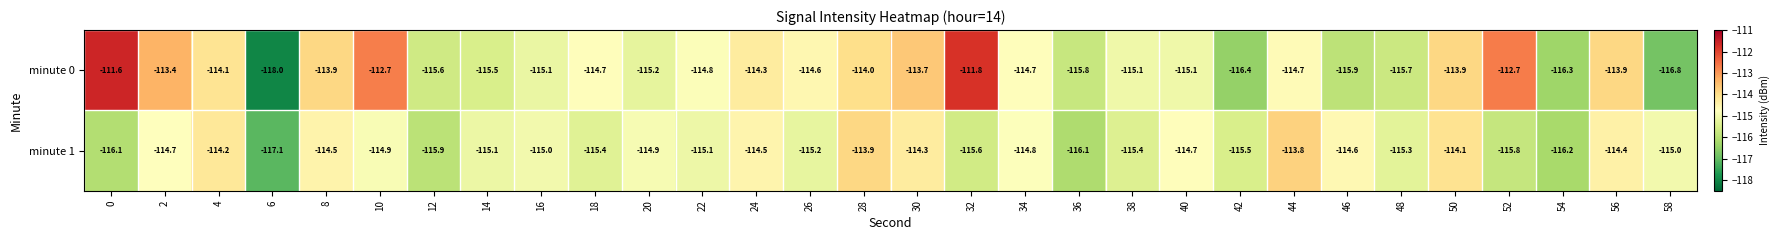

What is the difference between the maximum and minimum values in the minute 0 series?

6.4